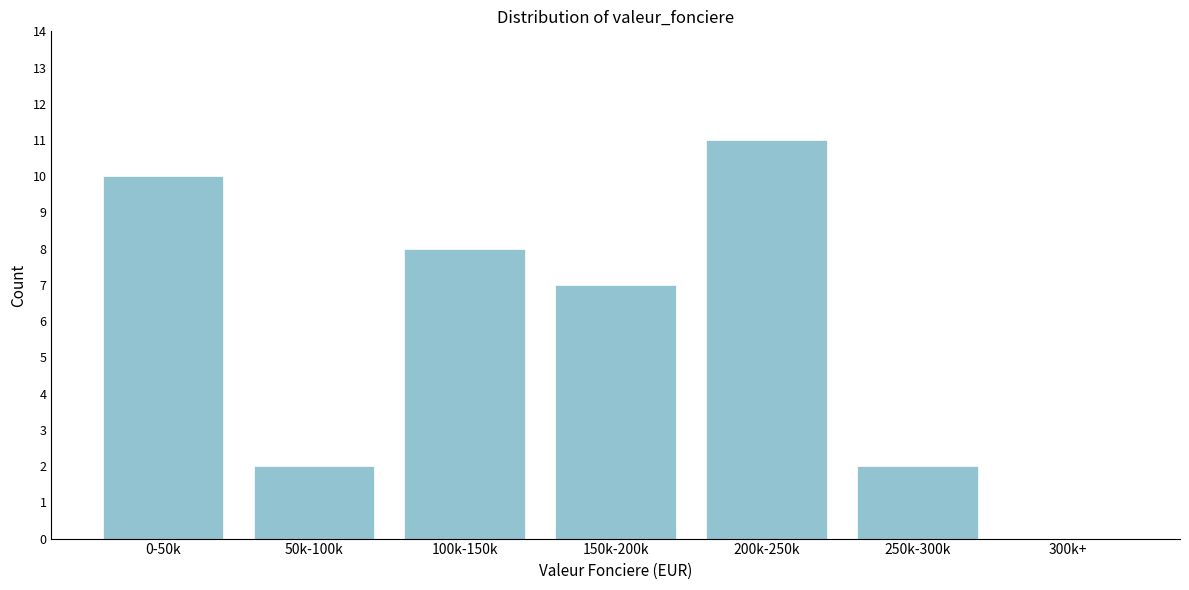

Reading left to right, extract all data points from this chart.

0-50k=10	50k-100k=2	100k-150k=8	150k-200k=7	200k-250k=11	250k-300k=2	300k+=0